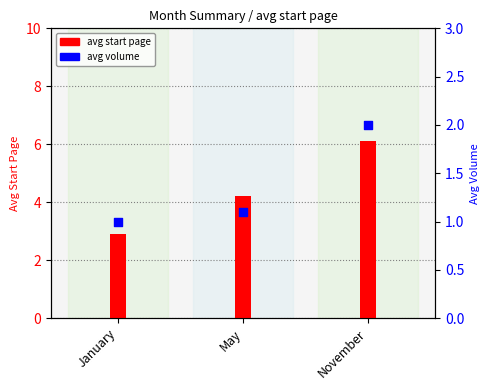

At how many categories does at least one series exceed 5?

1